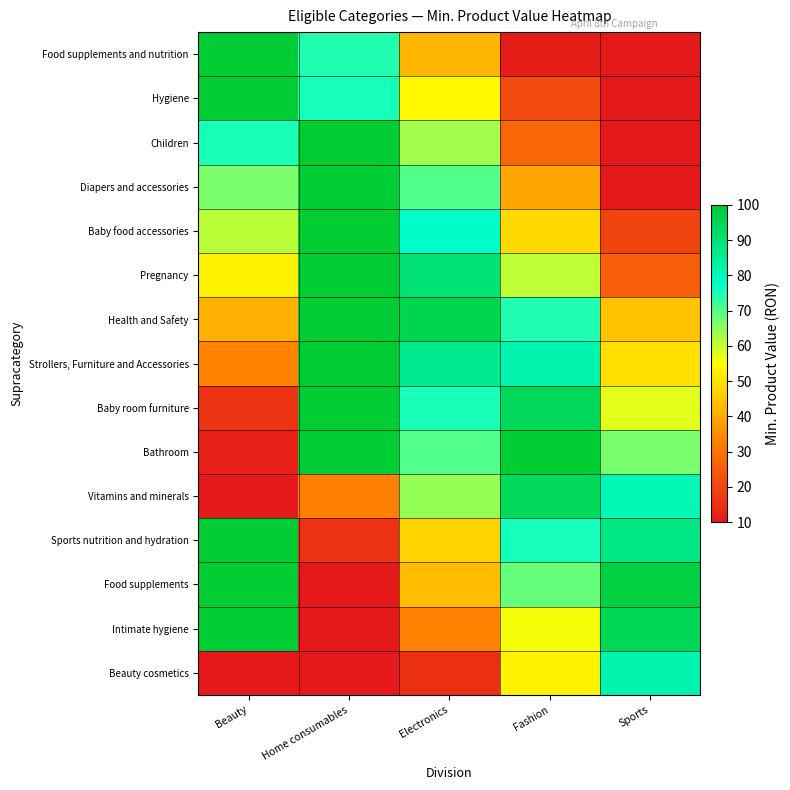

What is the total value across all series at Beauty?

878.0